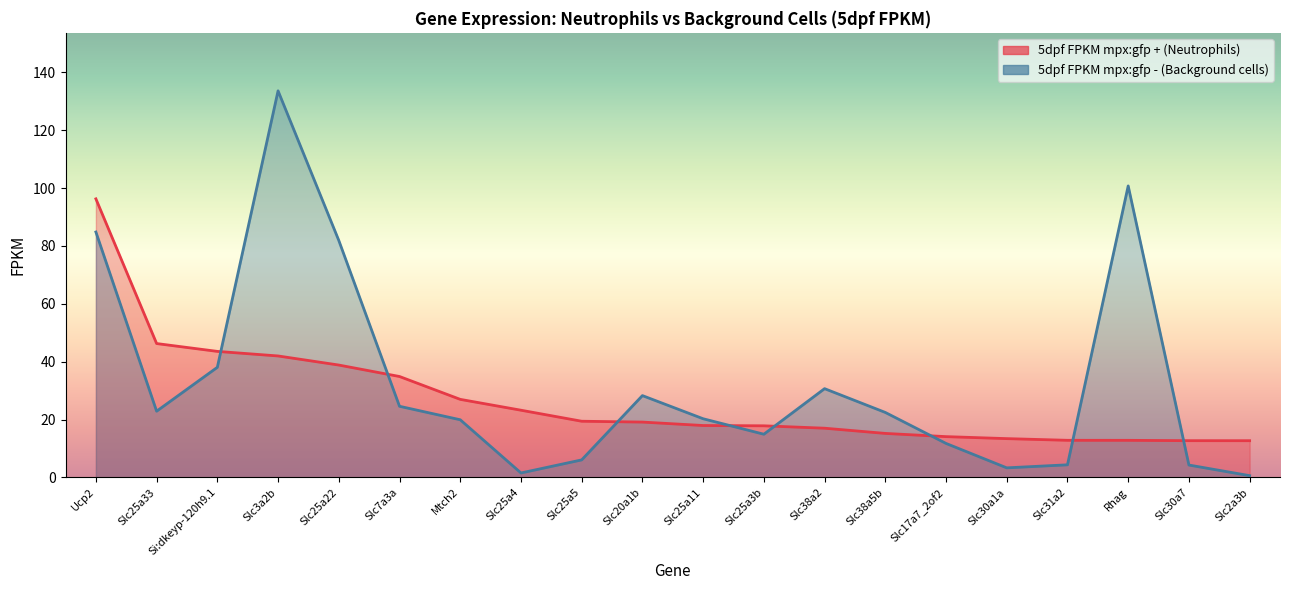

What is the spread (max minus min) of values at Slc2a3b?

12.1